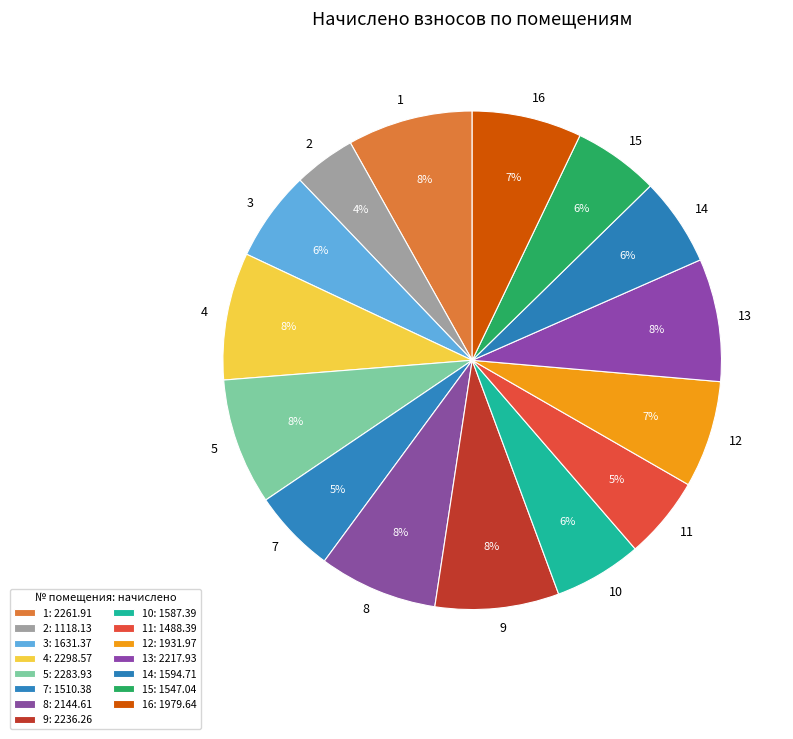

Combined, do 12 and 16 account for over 50%?

No